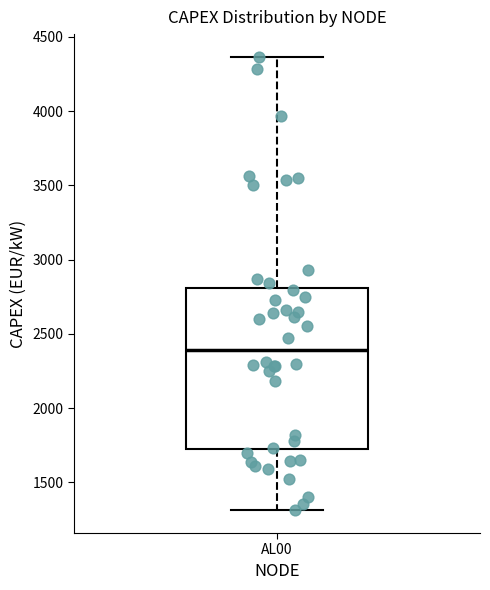

Transcribe this box plot: give where the median line is, the range the box spans, and where the two whiskers end, as read against the y-axis. The values are not printed on the chart, so give them approximately, as read against the axis.

median 2400, box 1700 to 2800, whiskers 1300 to 4350